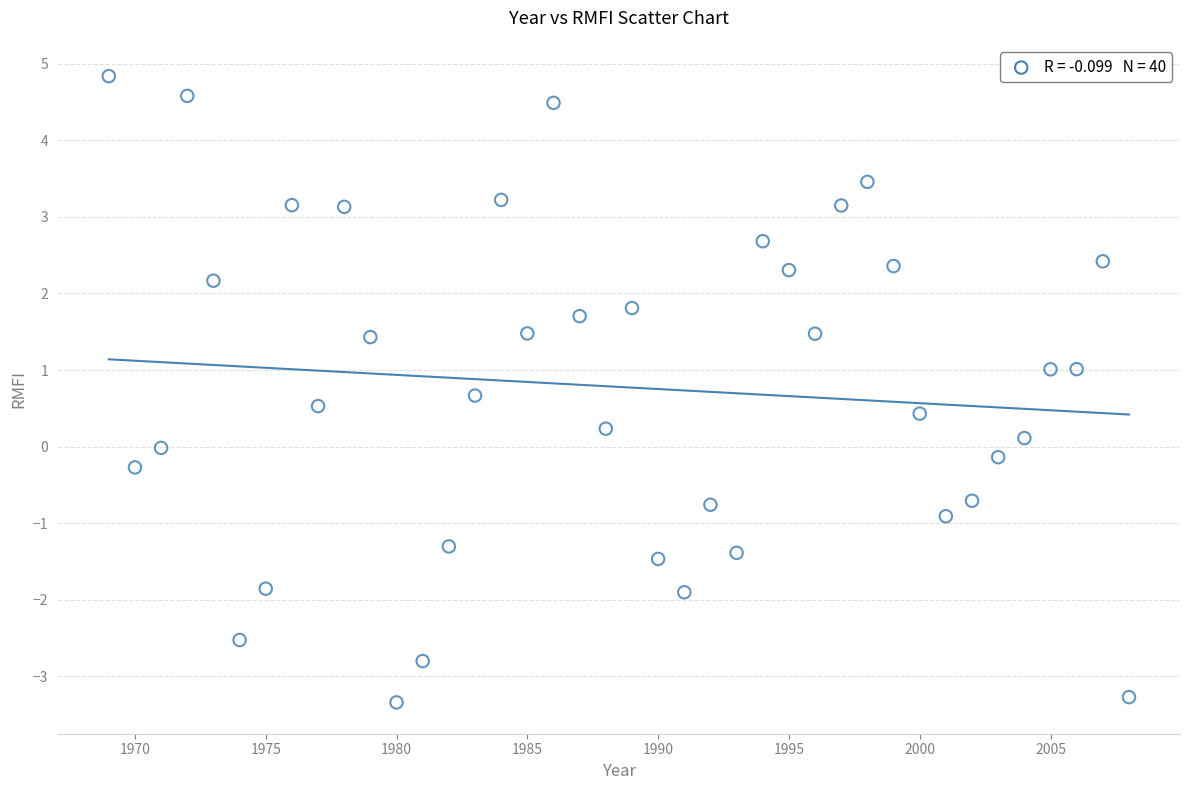

What is the range of X values (max minus min)?

39.0